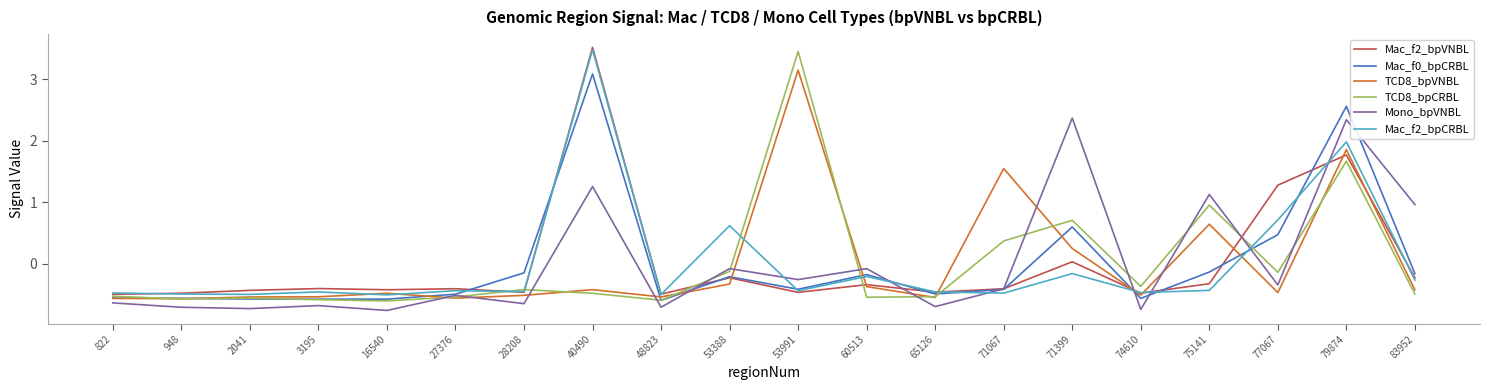

In Mac_f0_bpCRBL, how many points are higher than both neighbors (excluding endpoints)?

5